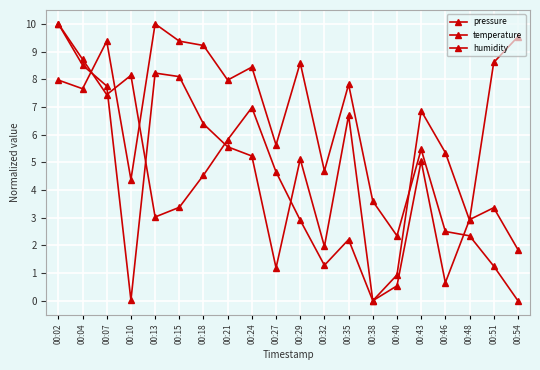

What is the difference between the humidity values at 00:54 and 00:35?

7.3